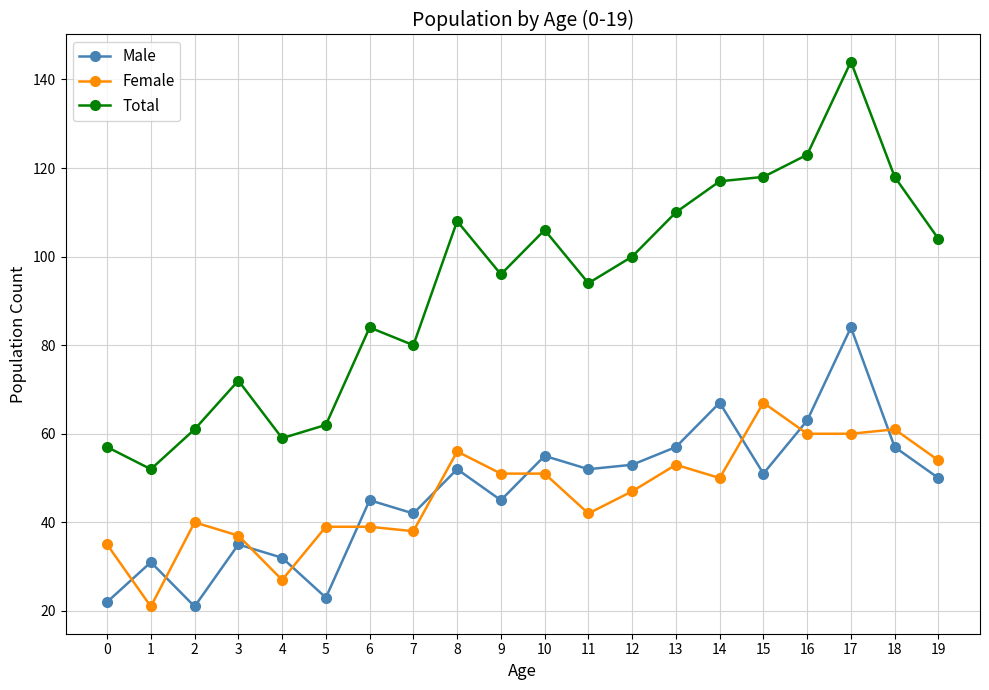

True or false: Male and Total intersect in this chart.

False